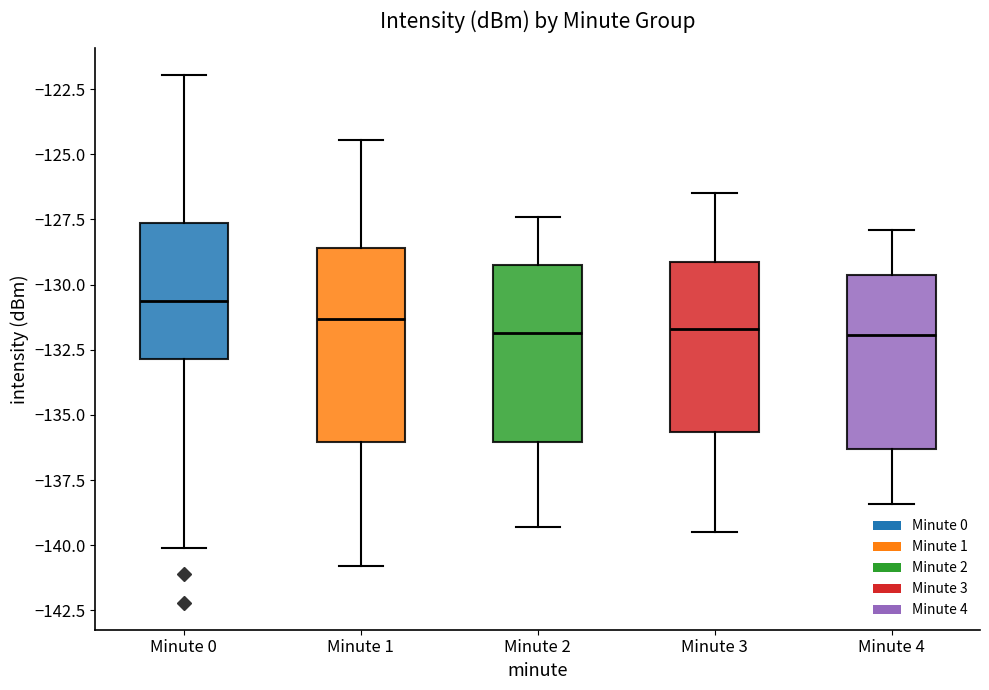

Which box is the tallest, from its lower edge to its upper edge?

Minute 1